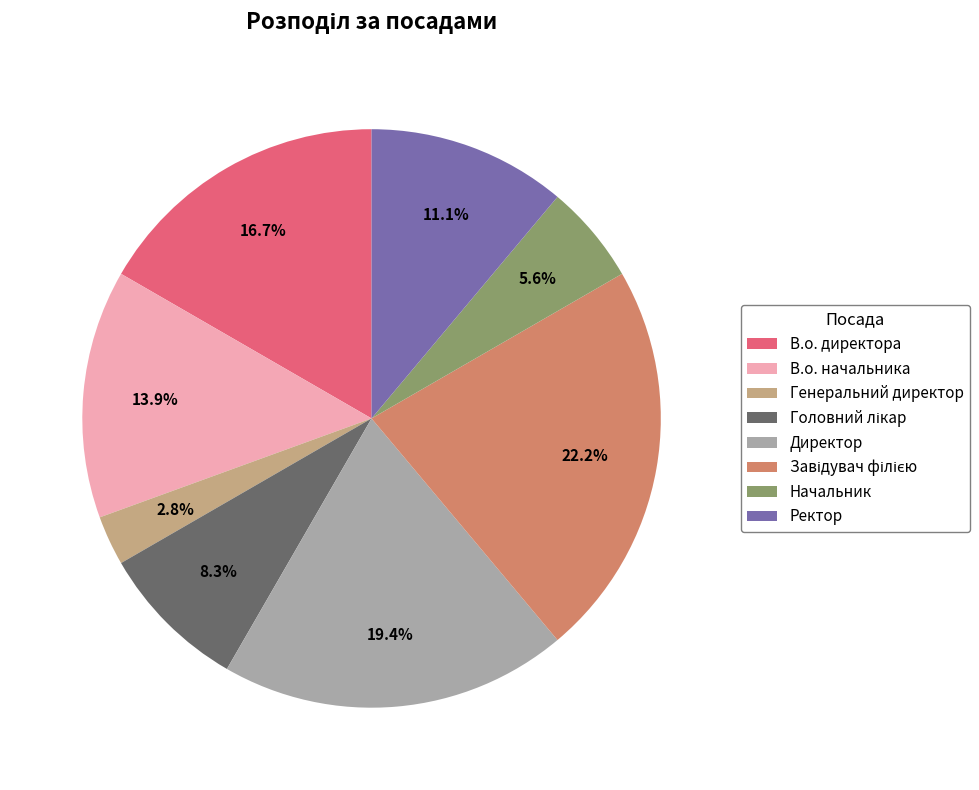

To the nearest percent, what percentage of the pie is Генеральний директор?

3%